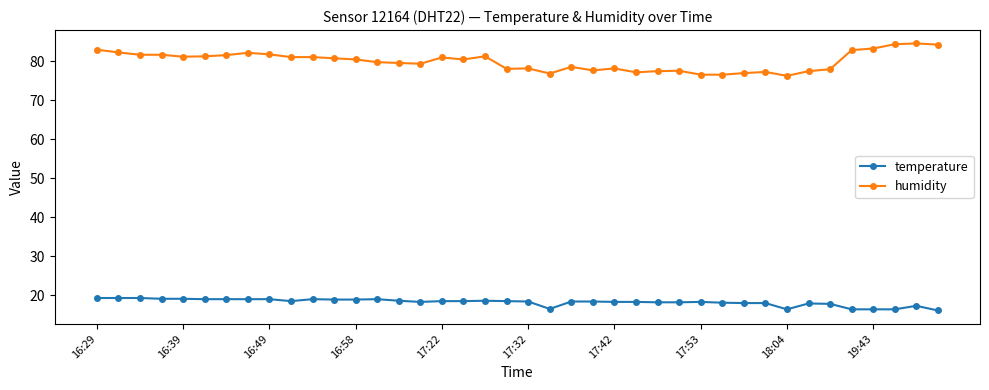

True or false: humidity has more than 2 points higher than both neighbors.

True